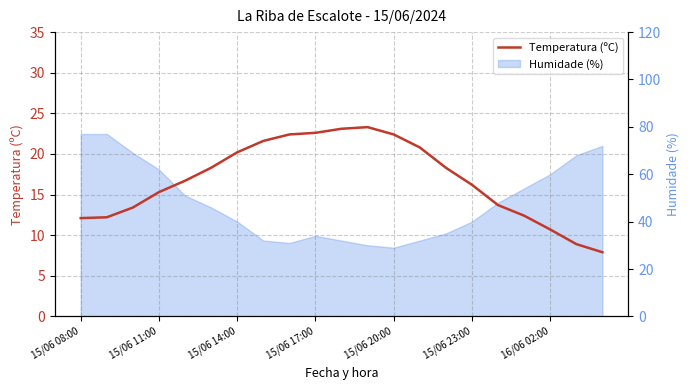

Is it true that the value at 7 is 31.0?

False